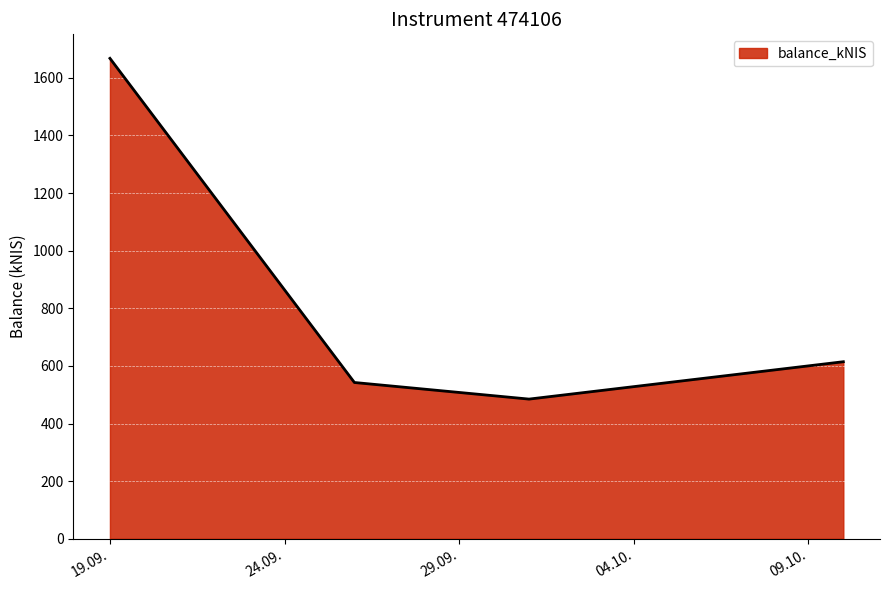

What is the sum of all values?

3309.4